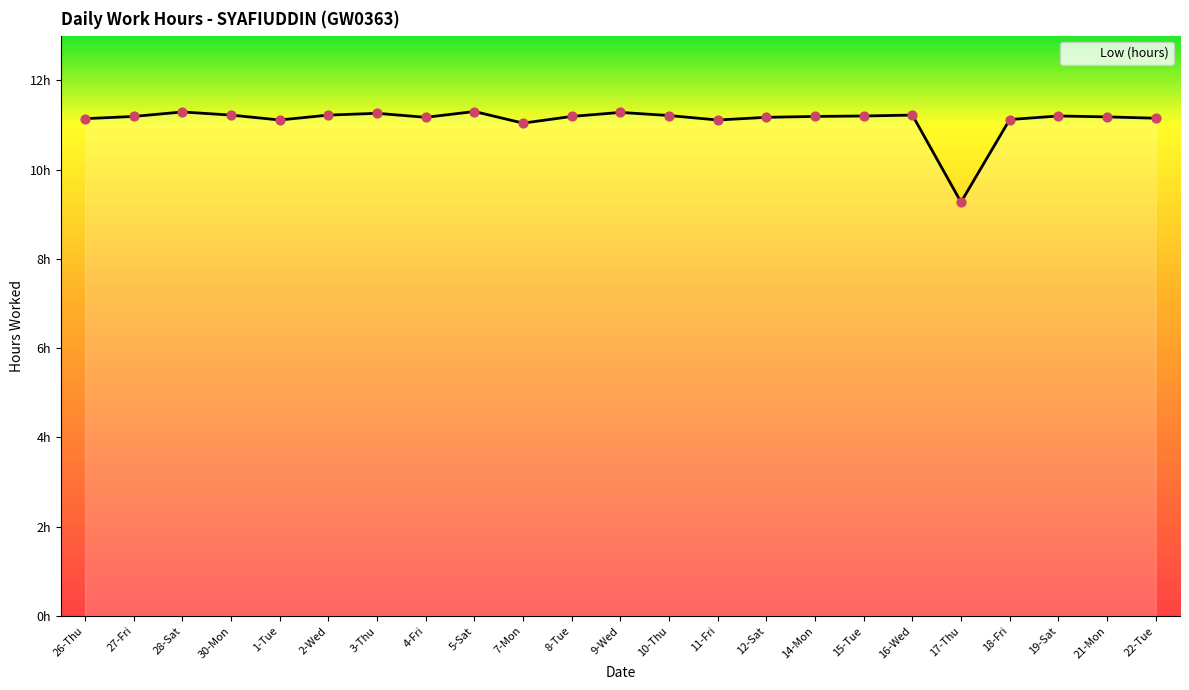

What is the ratio of the value at 10-Thu to the value at 22-Tue?

1.0